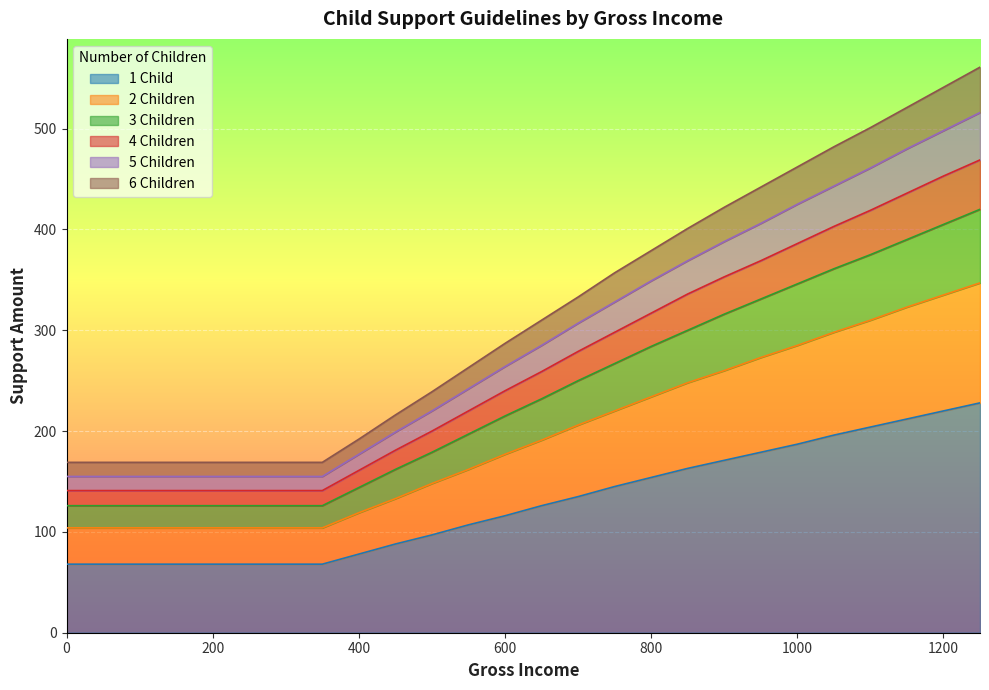

How many lines are shown in the chart?

6